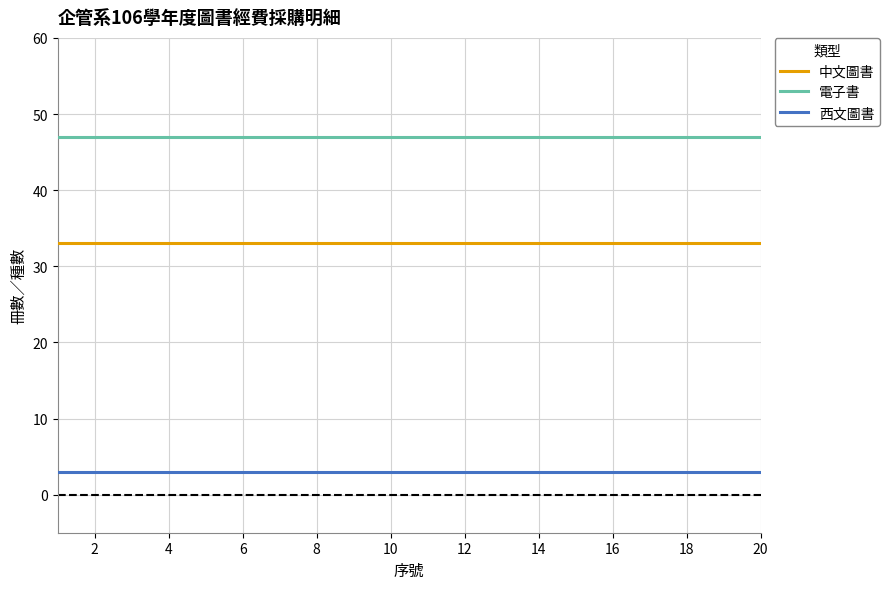

What are all the series names shown in the legend?

中文圖書, 電子書, 西文圖書